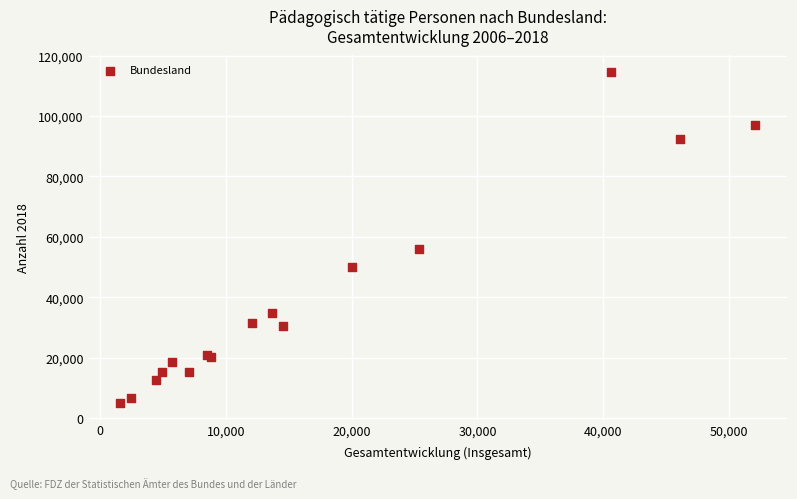

What Y value in the scatter plot is closest to 59760?

55925